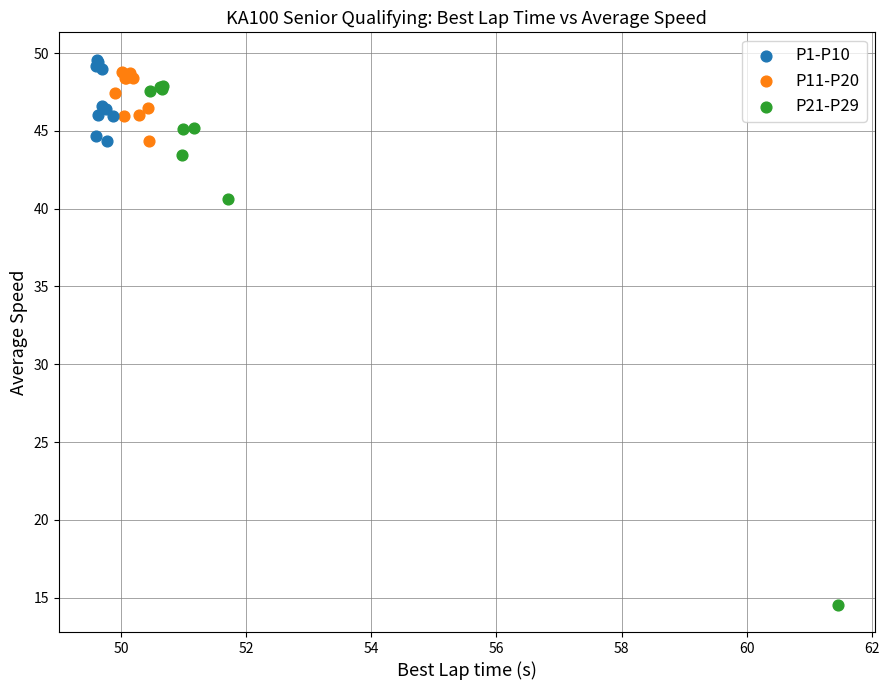

Which series has the largest Y range (max minus min)?

P21-P29